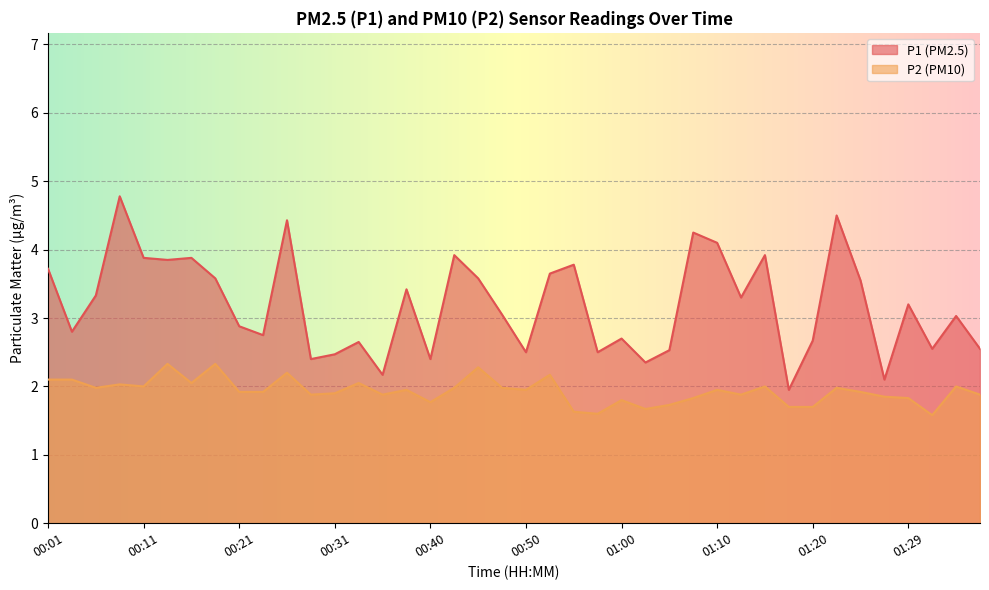

Rank the series by their average value, from lowest to highest.

P2, P1